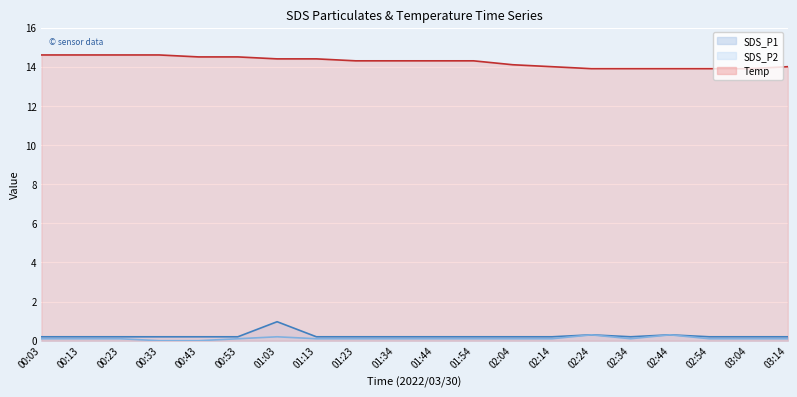

What is the difference between the highest and lowest values at 01:23?

14.2